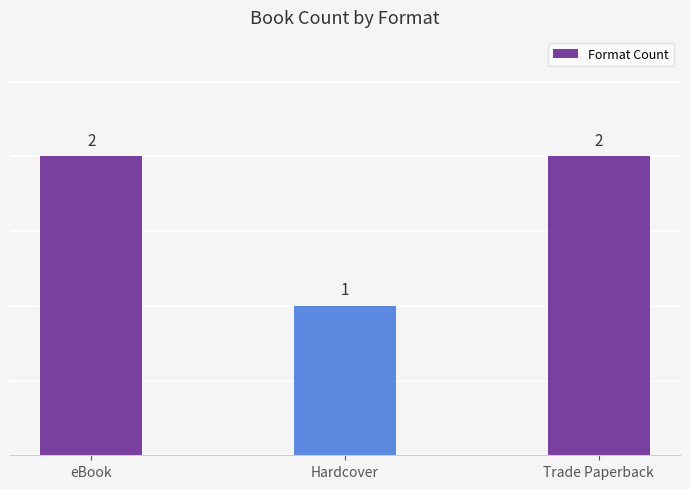

What position from the left is Hardcover?

2